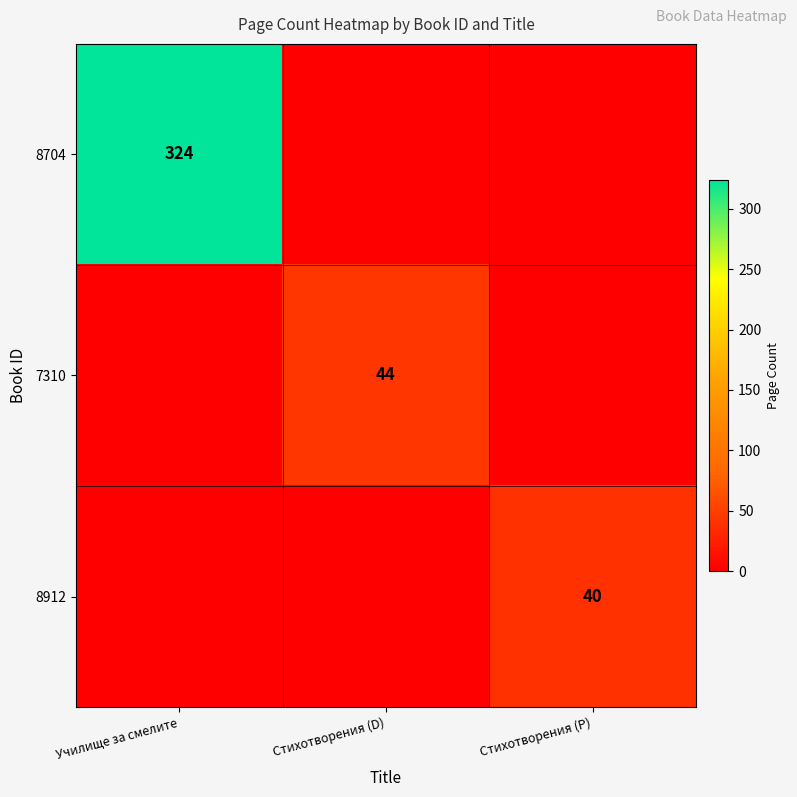

The 7310 series shows 30 at Стихотворения (D). True or false?

False